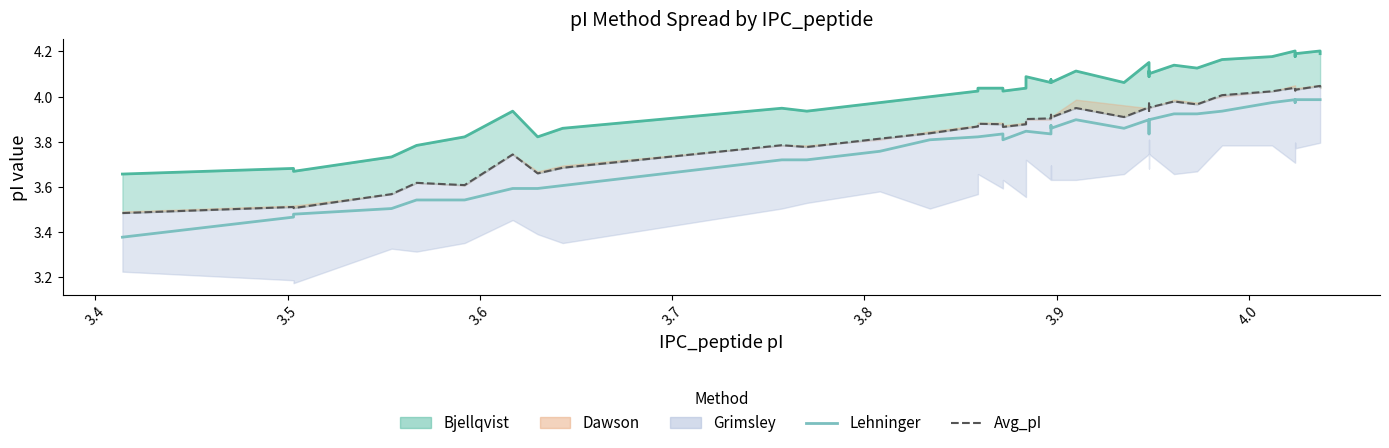

List the series in order of their overall mean, lowest first.

Lehninger, Avg_pI